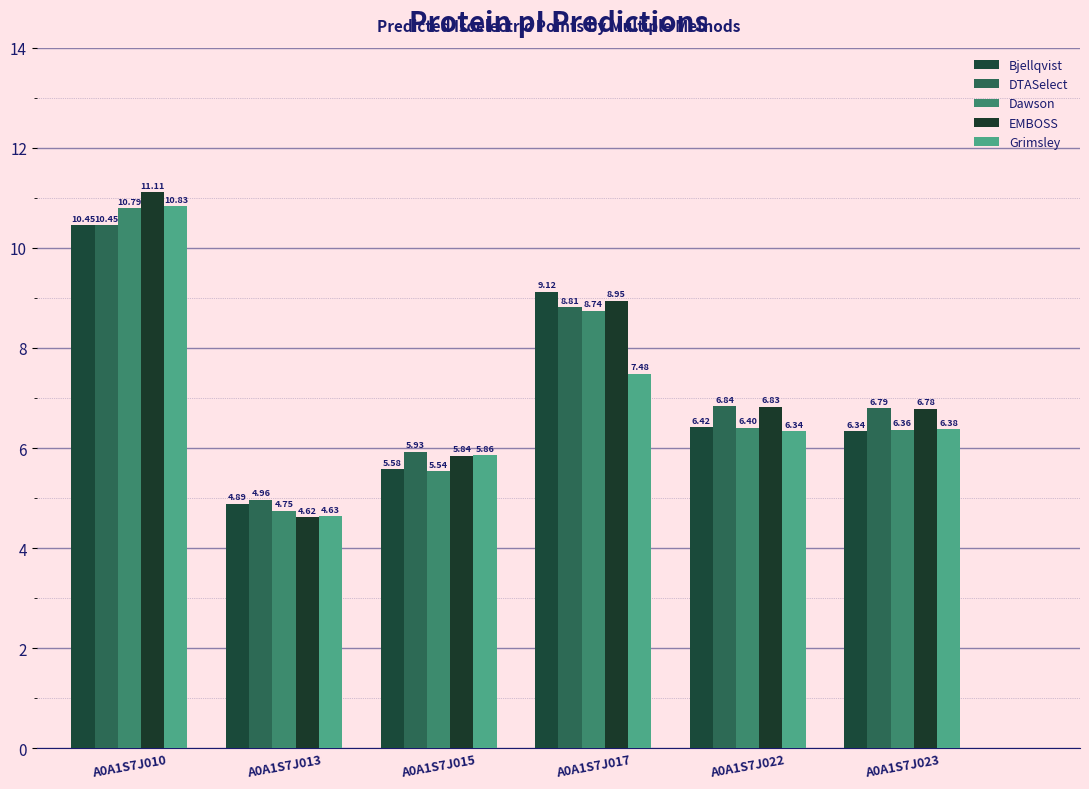

What is the sum of all EMBOSS values?

44.1